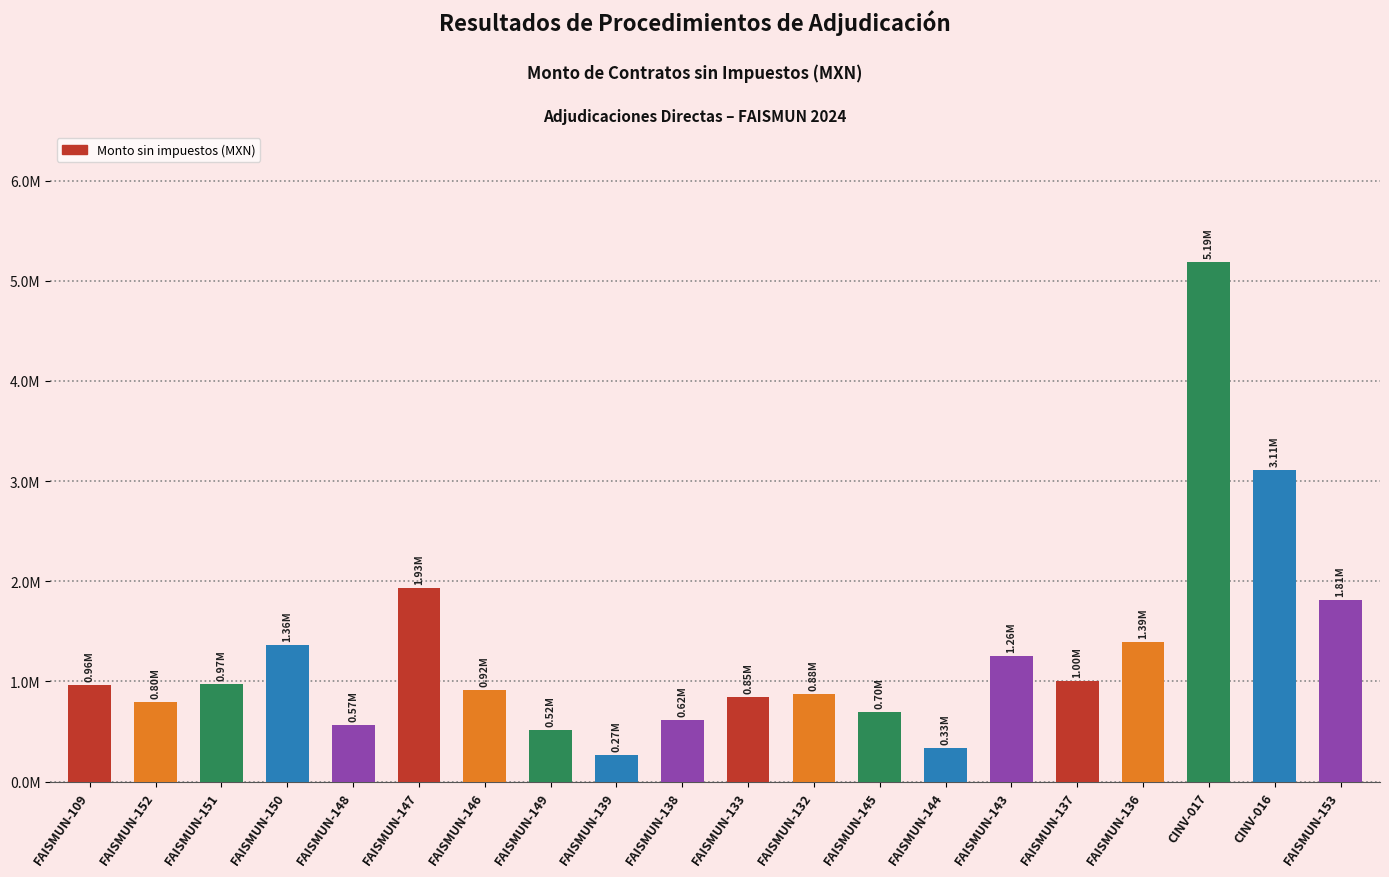

Rank the categories by value from lowest to highest.

FAISMUN-139, FAISMUN-144, FAISMUN-149, FAISMUN-148, FAISMUN-138, FAISMUN-145, FAISMUN-152, FAISMUN-133, FAISMUN-132, FAISMUN-146, FAISMUN-109, FAISMUN-151, FAISMUN-137, FAISMUN-143, FAISMUN-150, FAISMUN-136, FAISMUN-153, FAISMUN-147, CINV-016, CINV-017